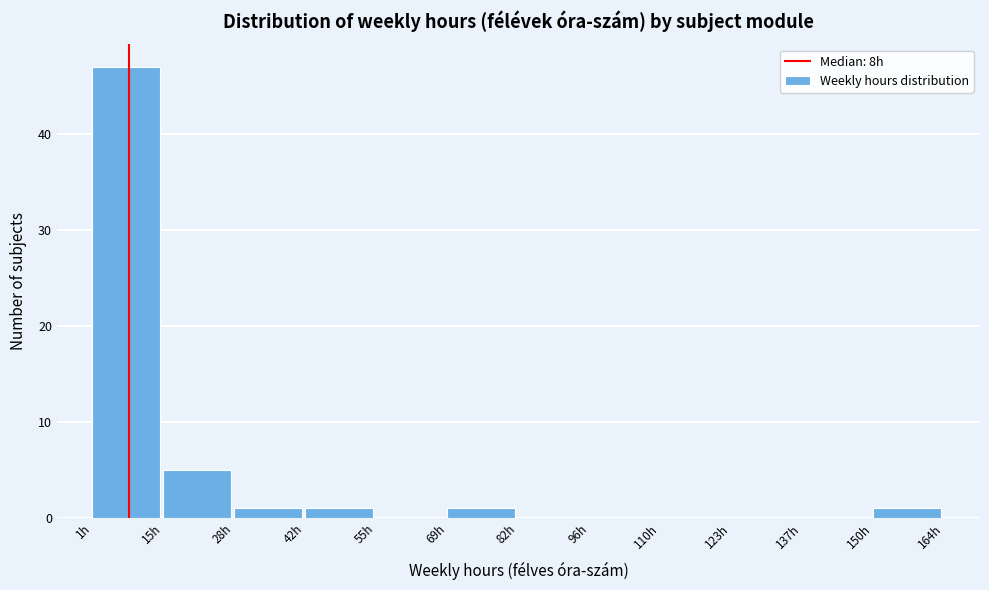

Reading left to right, list every bar in this chart as the range it spans on the x-axis followed by its height. Neither the bar edges nor the heights are printed on the chart, so give them approximately, as read against the axes.

2 to 14: 47
14 to 28: 5
28 to 42: 1
42 to 56: 1
56 to 68: 0
68 to 82: 1
82 to 96: 0
96 to 110: 0
110 to 124: 0
124 to 136: 0
136 to 150: 0
150 to 164: 1